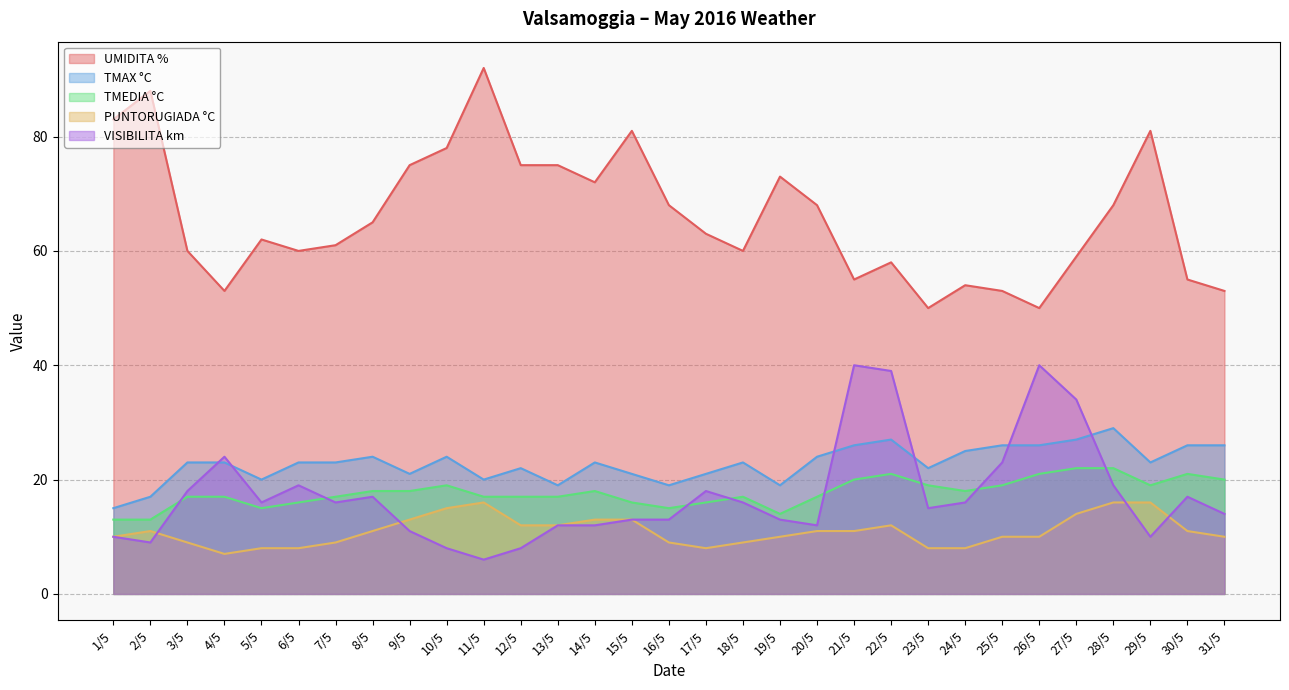

Between 5/5 and 31/5, which is larger?

5/5